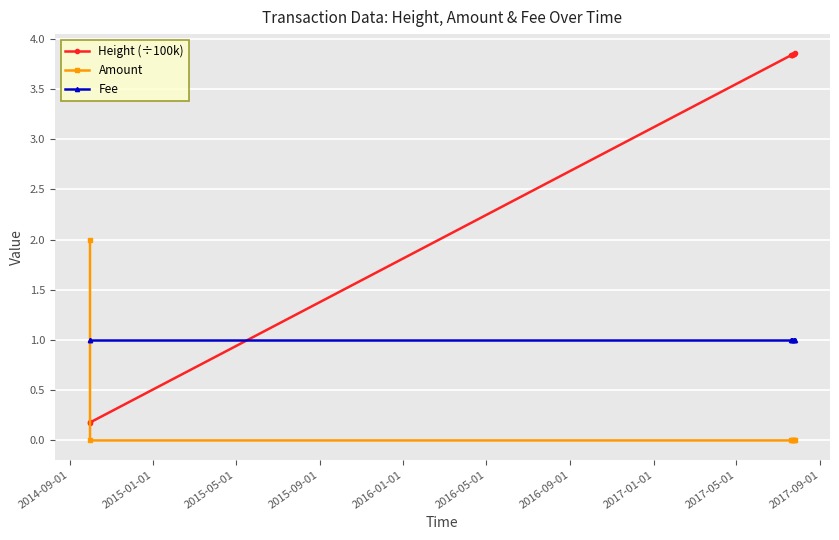

List the series in order of their peak value, lowest first.

Fee, Amount, Height (÷100k)